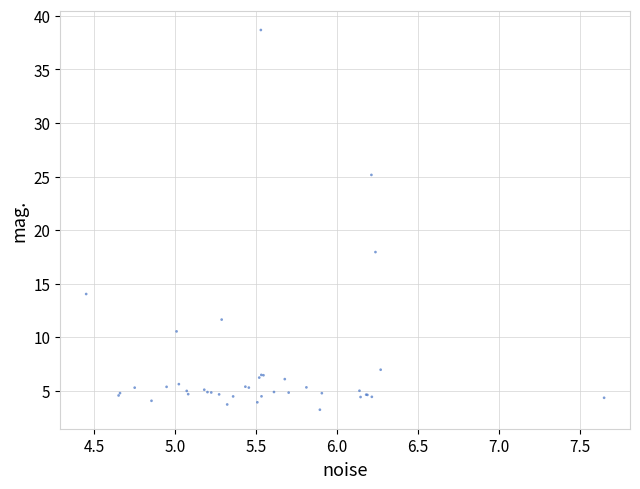

What Y value in the scatter plot is closest to 20?

17.9